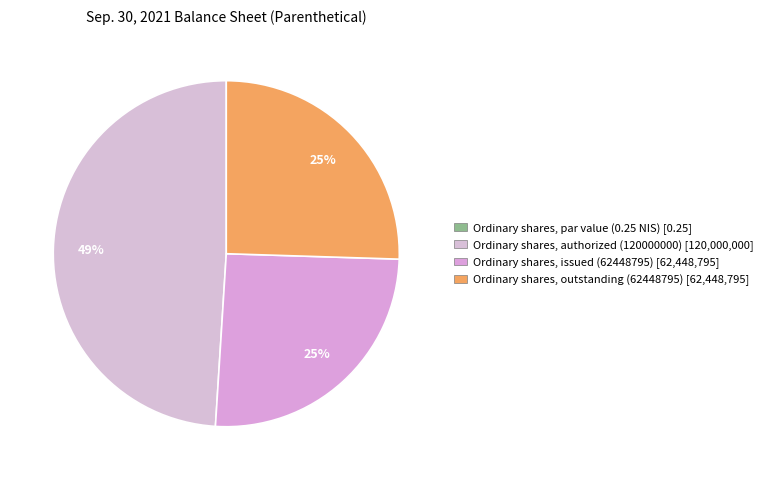

Is the sum of Ordinary shares, par value (0.25 NIS) and Ordinary shares, issued (62448795) greater than half?

No